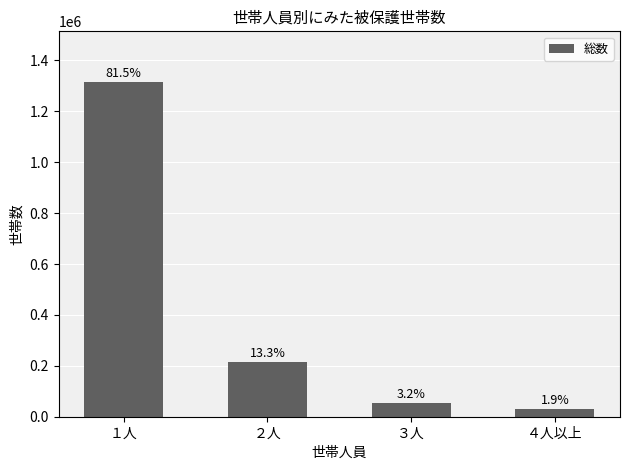

How many bars are there in total?

4